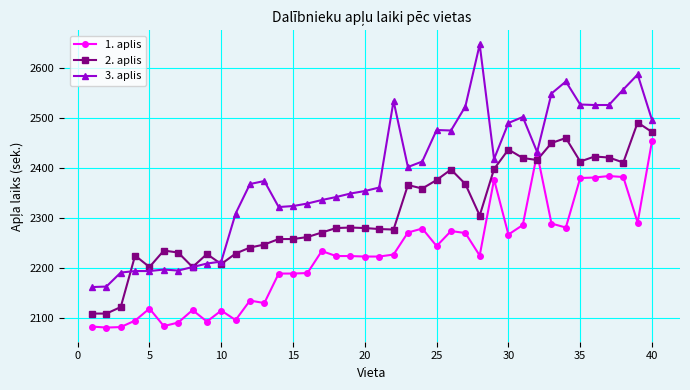

True or false: 1. aplis has more than 0 points higher than both neighbors.

True